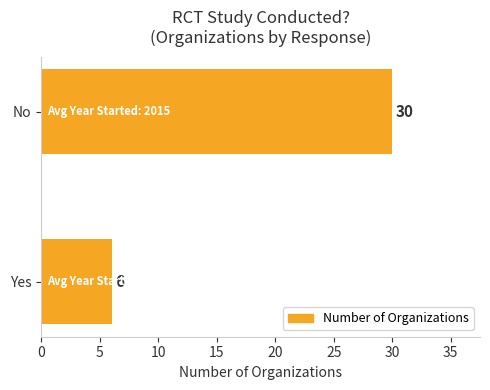

What is the average value?

18